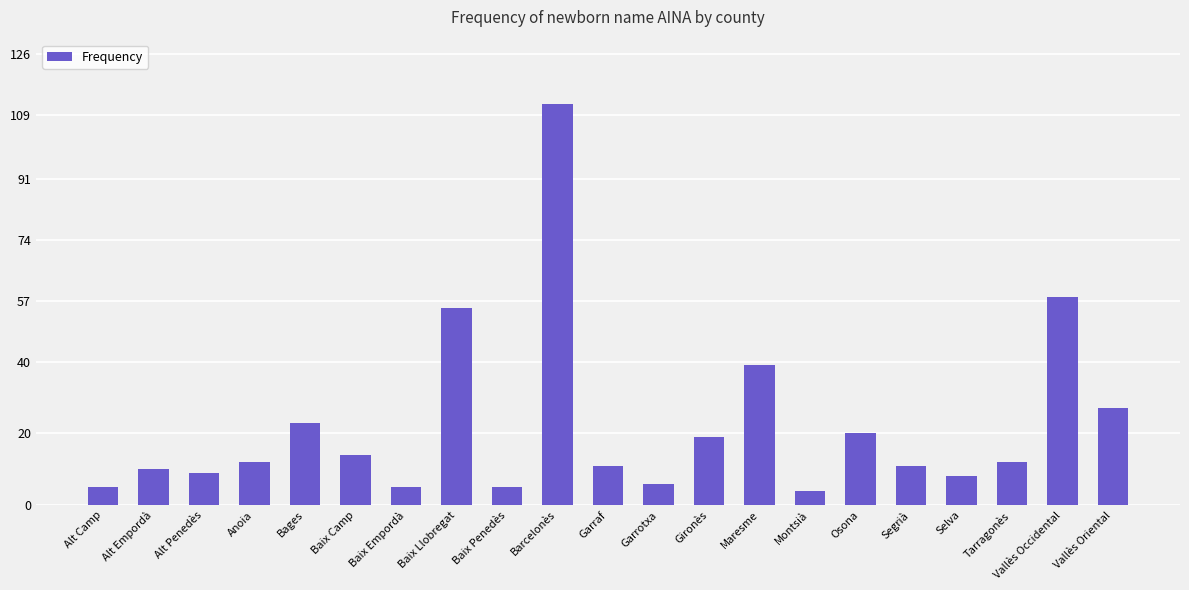

Reading left to right, transcribe all the data shown in this chart.

5	10	9	12	23	14	5	55	5	112	11	6	19	39	4	20	11	8	12	58	27